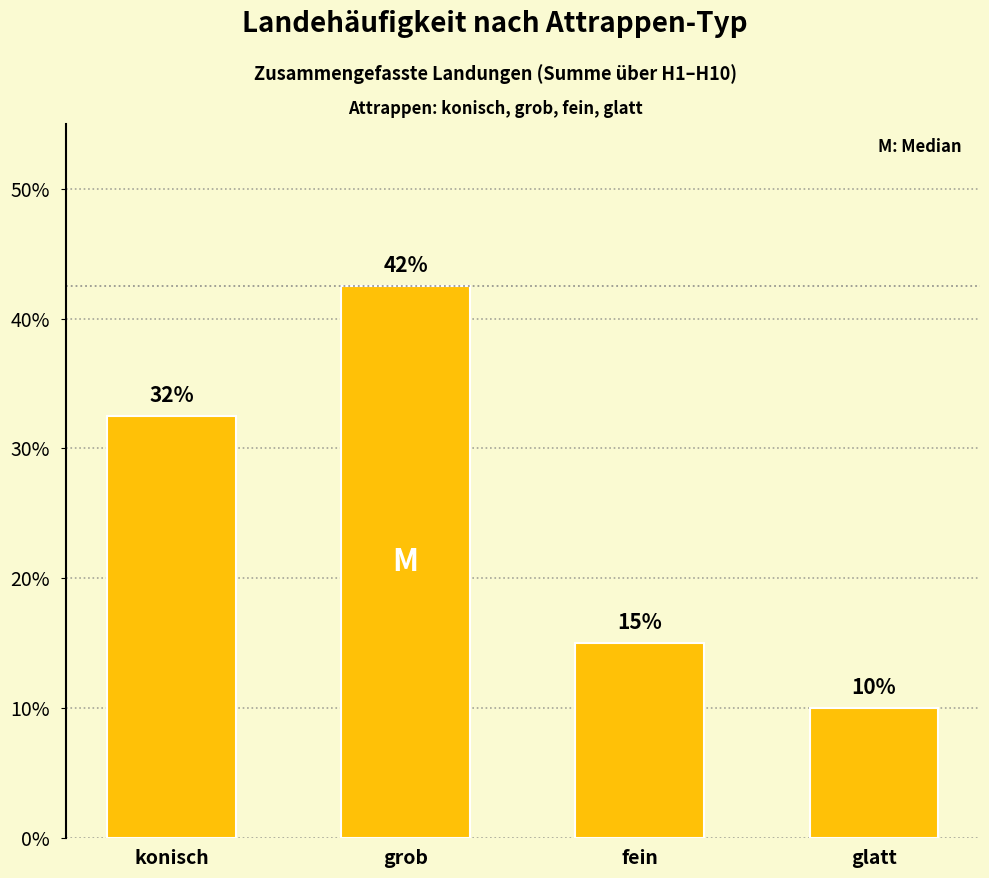

What is the greatest value displayed?

42.5